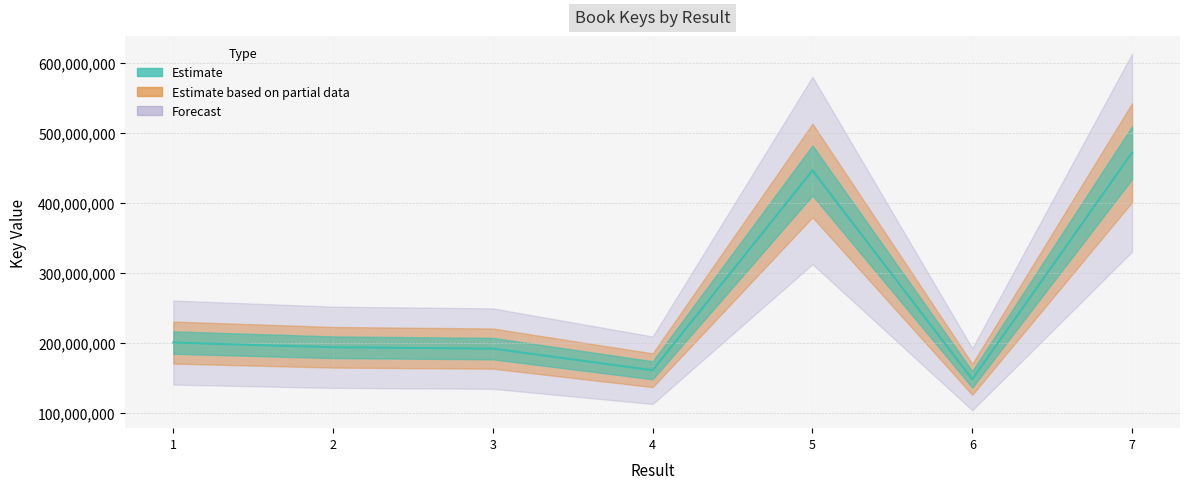

What is the change in value from 6 to 7?

+323779938